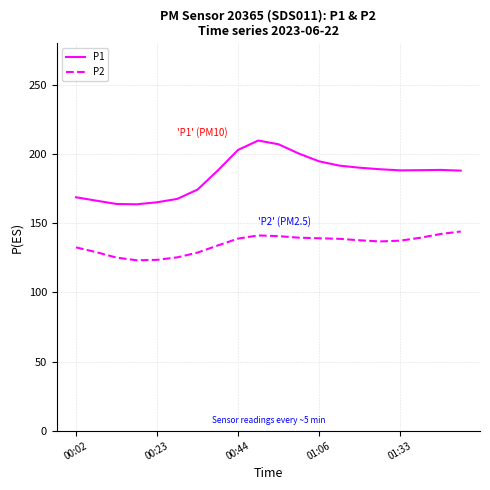

What is the average value of the P1 series?

184.8